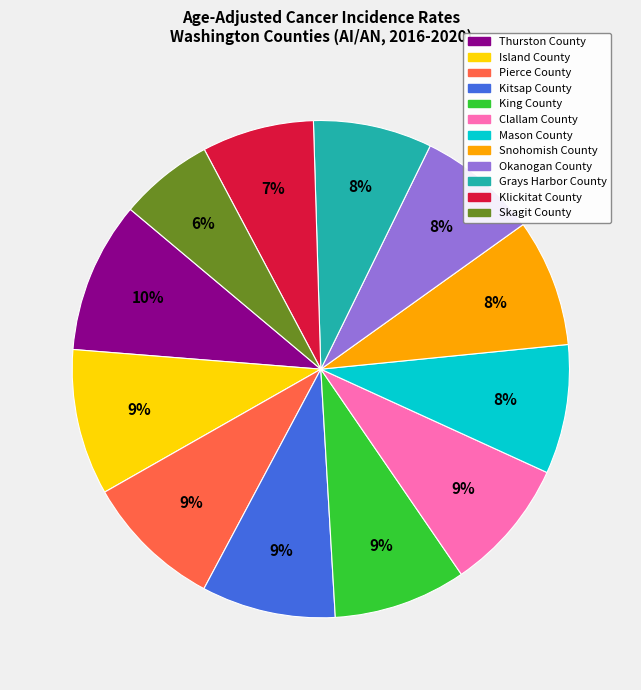

Count the number of slices in the pie.

12